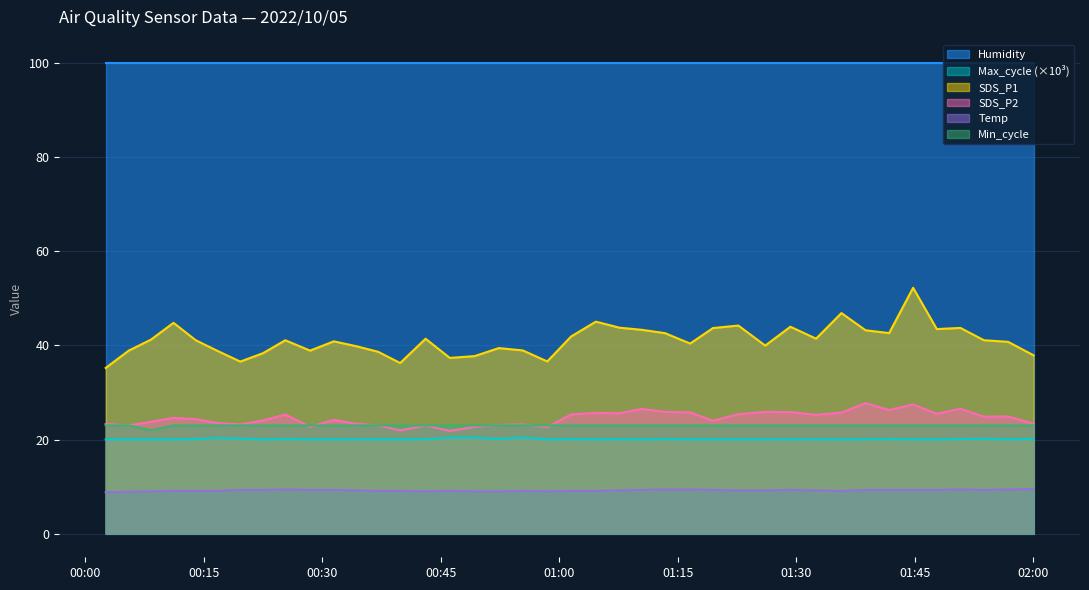

At which category does Min_cycle reach its first local valley?

2022/10/05 00:08:20